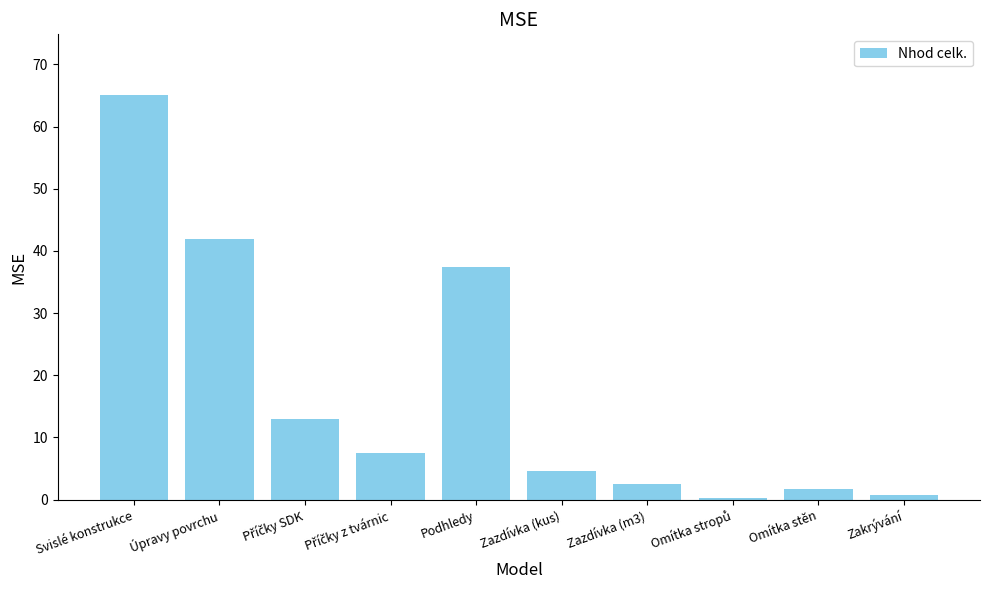

What is the difference between the maximum and second lowest values?

64.4